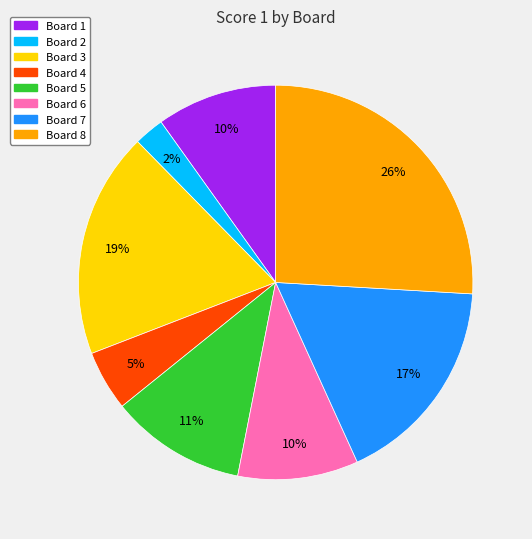

Does Board 7 account for over 50% of the chart?

No